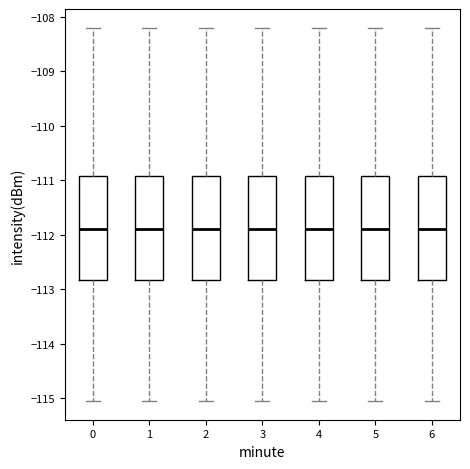

Reading left to right, transcribe this box plot: for each box, give where its median line is, the range the box spans, and where its two whiskers end, as read against the y-axis. The values are not printed on the chart, so give them approximately, as read against the axis.

0: median -111.9, box -112.8 to -110.9, whiskers -115.0 to -108.2
1: median -111.9, box -112.8 to -110.9, whiskers -115.0 to -108.2
2: median -111.9, box -112.8 to -110.9, whiskers -115.0 to -108.2
3: median -111.9, box -112.8 to -110.9, whiskers -115.0 to -108.2
4: median -111.9, box -112.8 to -110.9, whiskers -115.0 to -108.2
5: median -111.9, box -112.8 to -110.9, whiskers -115.0 to -108.2
6: median -111.9, box -112.8 to -110.9, whiskers -115.0 to -108.2